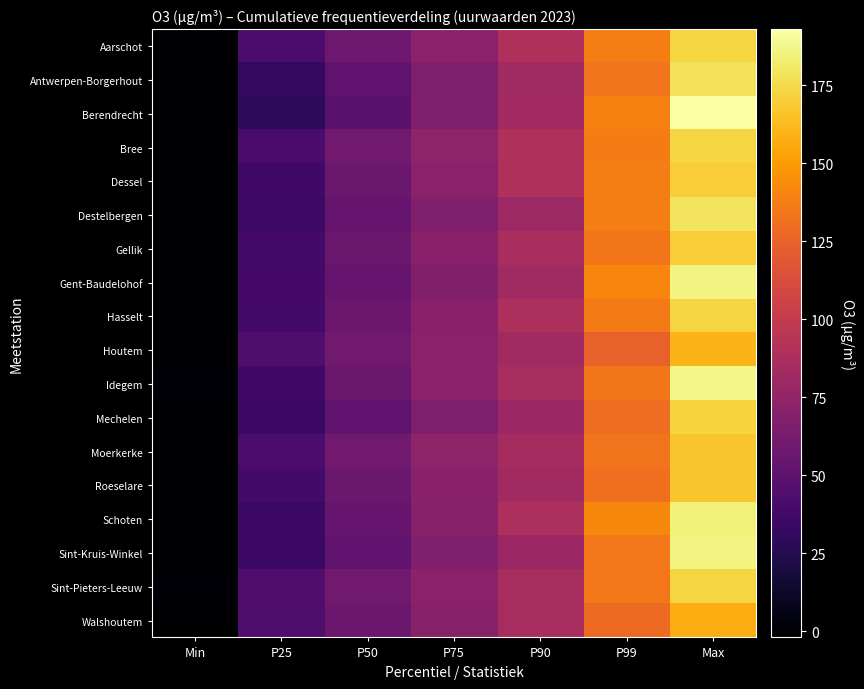

Reading left to right, extract all data points from this chart.

Aarschot: Min=-1	P25=42	P50=58	P75=72	P90=89	P99=138	Max=173
Antwerpen-Borgerhout: Min=-2	P25=32	P50=51	P75=66	P90=83	P99=133	Max=178
Berendrecht: Min=-2	P25=29	P50=49	P75=67	P90=84	P99=139	Max=193
Bree: Min=-2	P25=41	P50=59	P75=73	P90=89	P99=137	Max=173
Dessel: Min=-1	P25=37	P50=56	P75=72	P90=90	P99=138	Max=170
Destelbergen: Min=-2	P25=35	P50=54	P75=67	P90=81	P99=138	Max=179
Gellik: Min=-2	P25=38	P50=56	P75=71	P90=87	P99=134	Max=170
Gent-Baudelohof: Min=-2	P25=39	P50=55	P75=68	P90=82	P99=141	Max=186
Hasselt: Min=-1	P25=38	P50=57	P75=71	P90=88	P99=136	Max=173
Houtem: Min=-1	P25=43	P50=59	P75=72	P90=83	P99=124	Max=160
Idegem: Min=0	P25=37	P50=56	P75=72	P90=86	P99=134	Max=187
Mechelen: Min=-1	P25=34	P50=51	P75=66	P90=80	P99=130	Max=172
Moerkerke: Min=-2	P25=42	P50=59	P75=73	P90=85	P99=133	Max=167
Roeselare: Min=-1	P25=38	P50=56	P75=71	P90=83	P99=131	Max=167
Schoten: Min=-2	P25=34	P50=55	P75=70	P90=88	P99=142	Max=184
Sint-Kruis-Winkel: Min=-2	P25=34	P50=52	P75=67	P90=80	P99=135	Max=186
Sint-Pieters-Leeuw: Min=1	P25=44	P50=59	P75=72	P90=86	P99=135	Max=173
Walshoutem: Min=-2	P25=43	P50=57	P75=70	P90=86	P99=129	Max=157